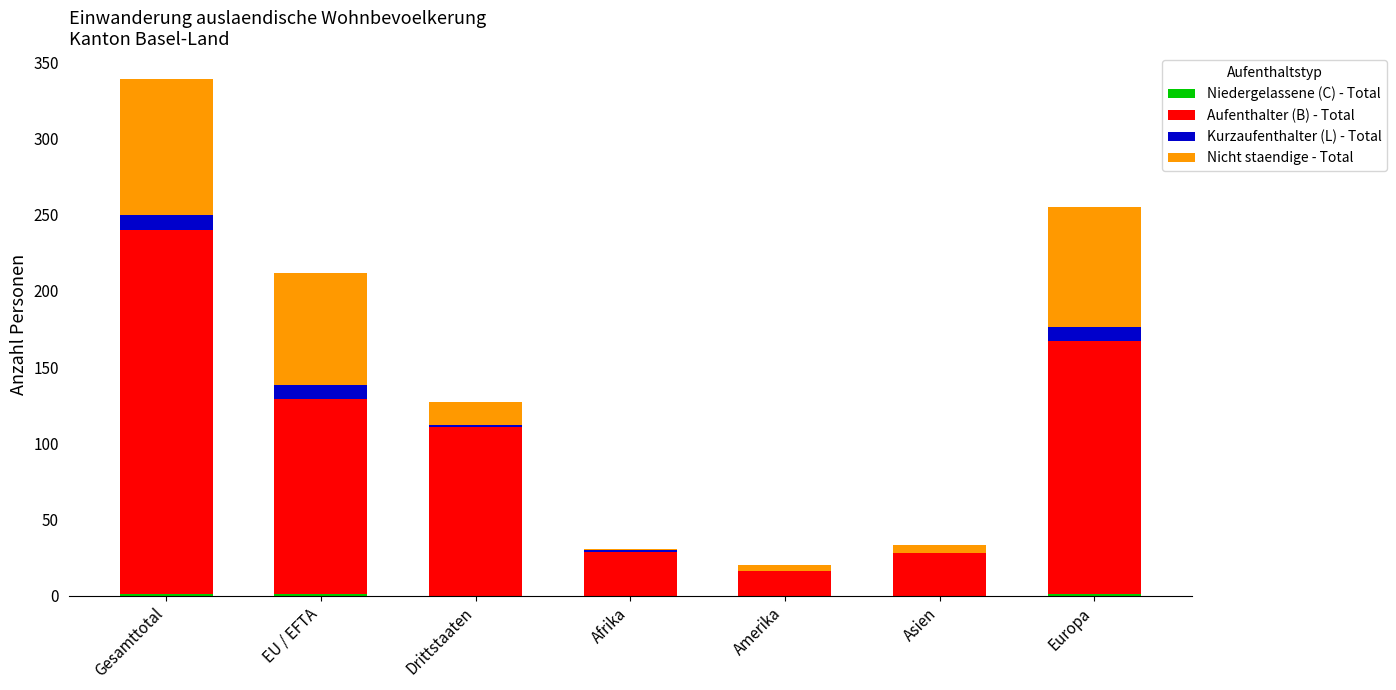

At which category is the sum across all series the highest?

Gesamttotal